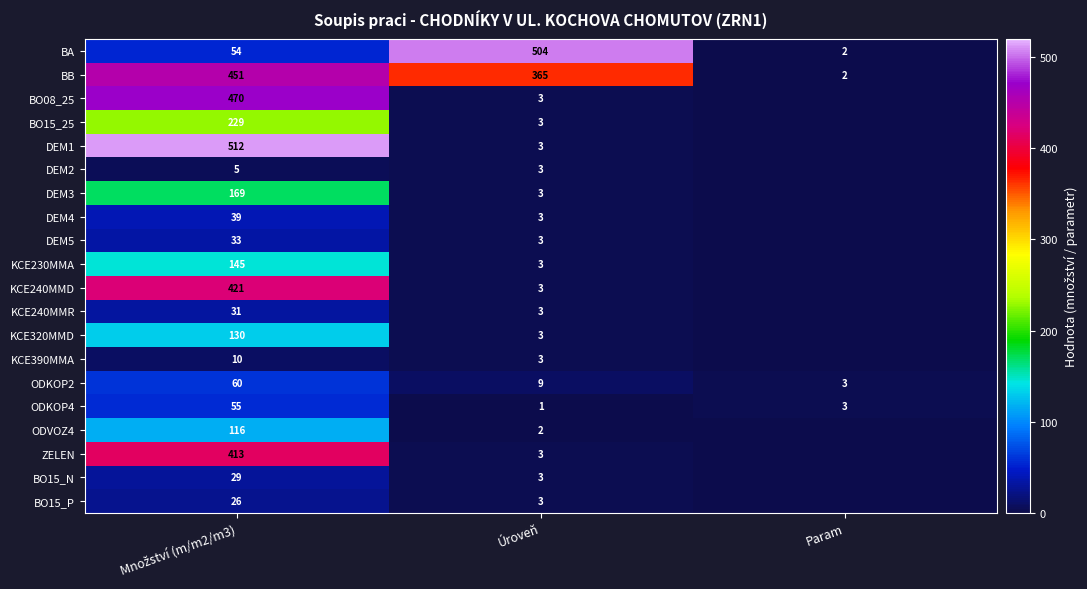

Is it true that BA equals 2 at Param?

True